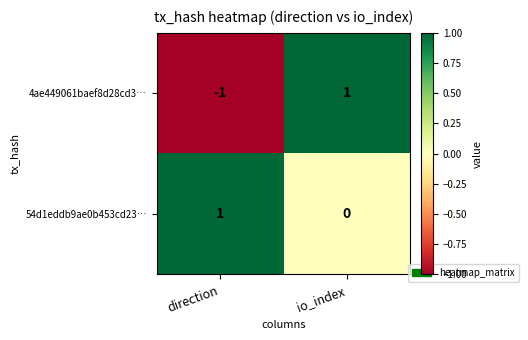

At which label is 4ae449061baef8d28cd3… closest to 0?

direction